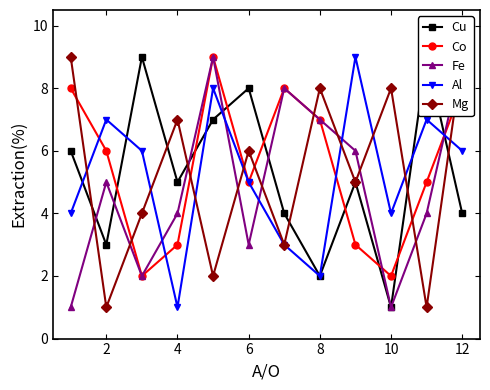

How many interior local peaks does the Fe series have?

3